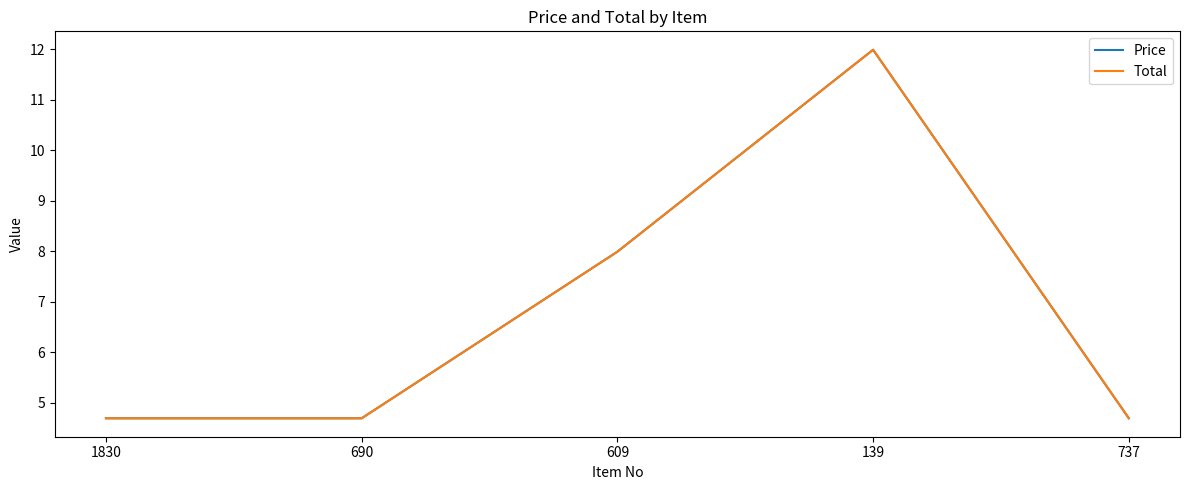

The Total series shows 7.2 at 737. True or false?

False